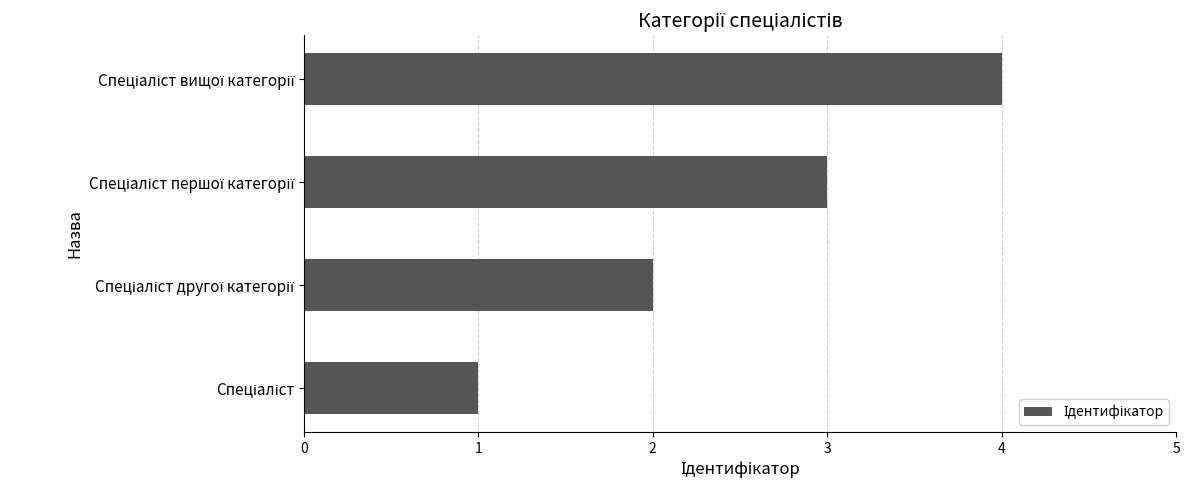

What is the difference between the maximum and minimum values?

3